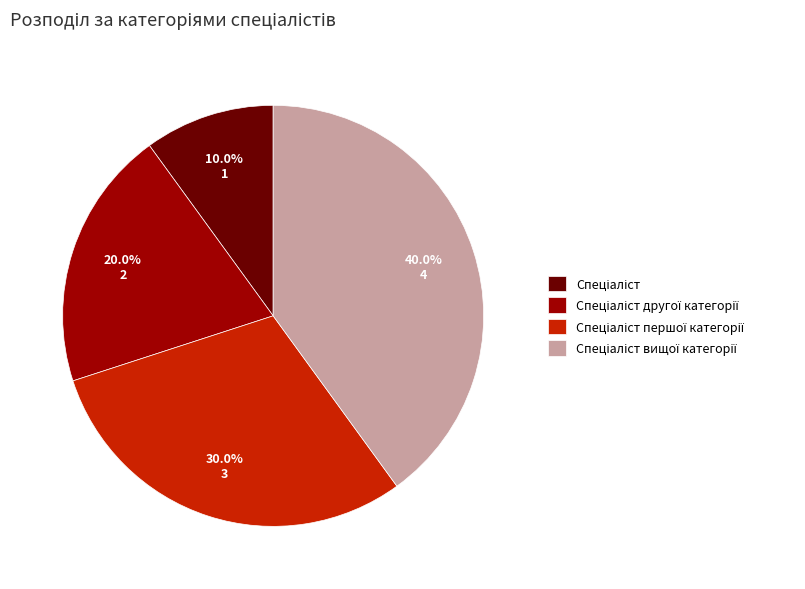

Does any single category account for the majority?

No